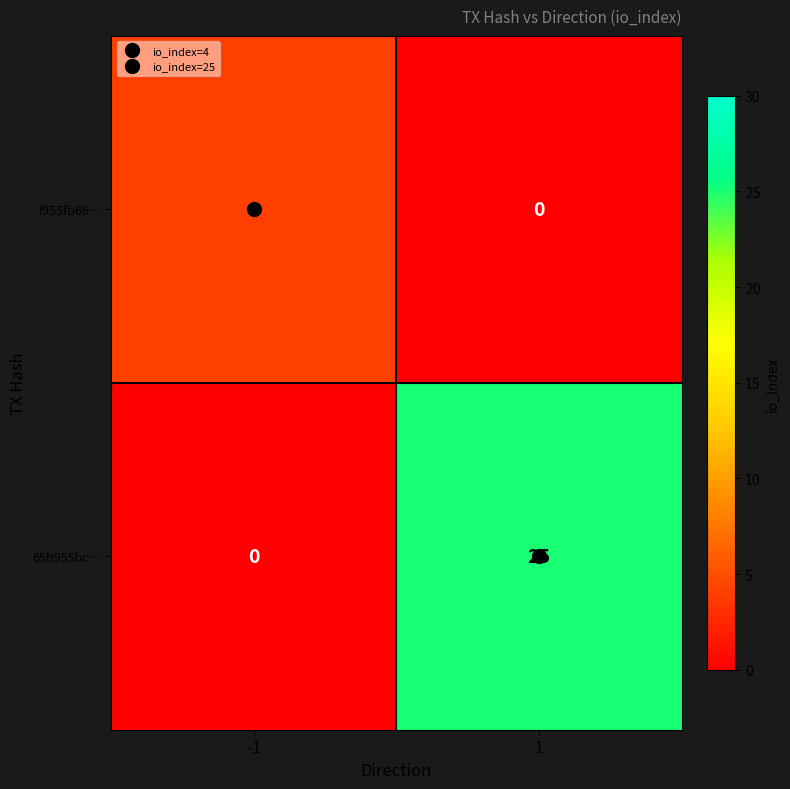

The f955fb66… series shows 1 at -1. True or false?

False